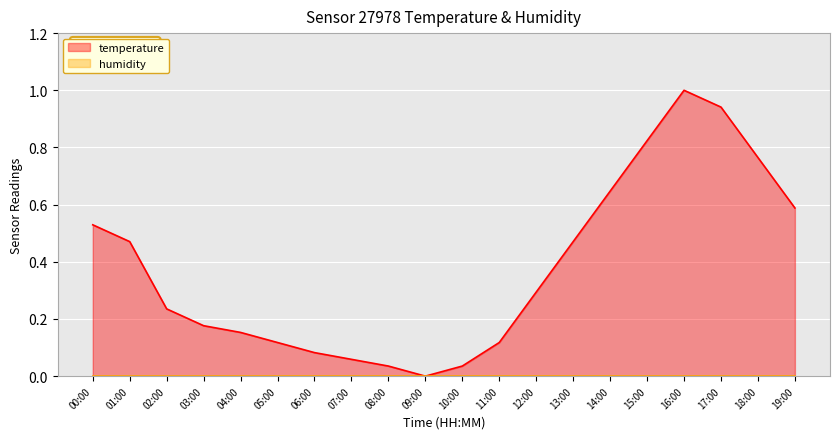

What is the difference between the maximum and minimum values?

1.0